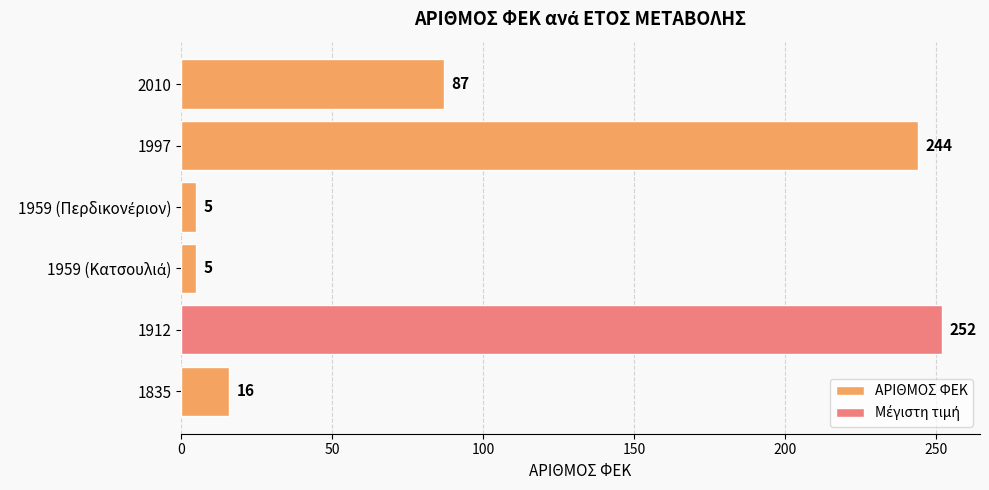

Between 1835 and 1912, which is larger?

1912